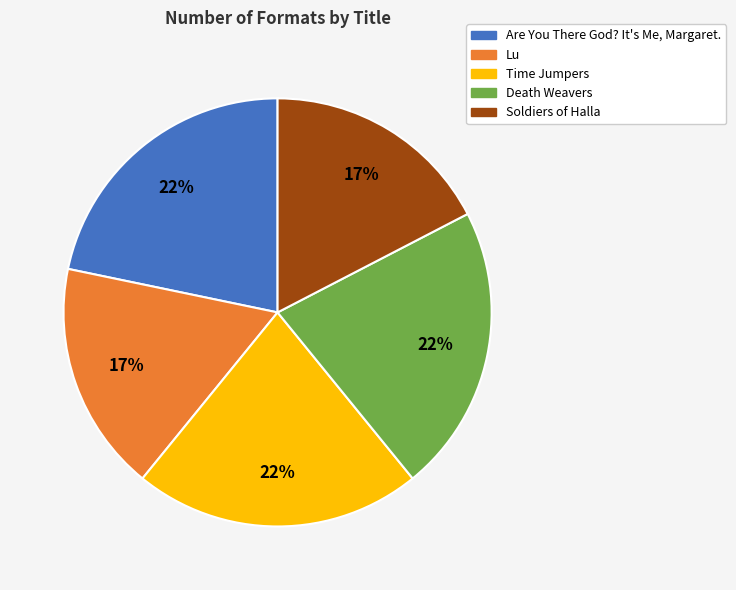

Is there a majority slice in this chart?

No